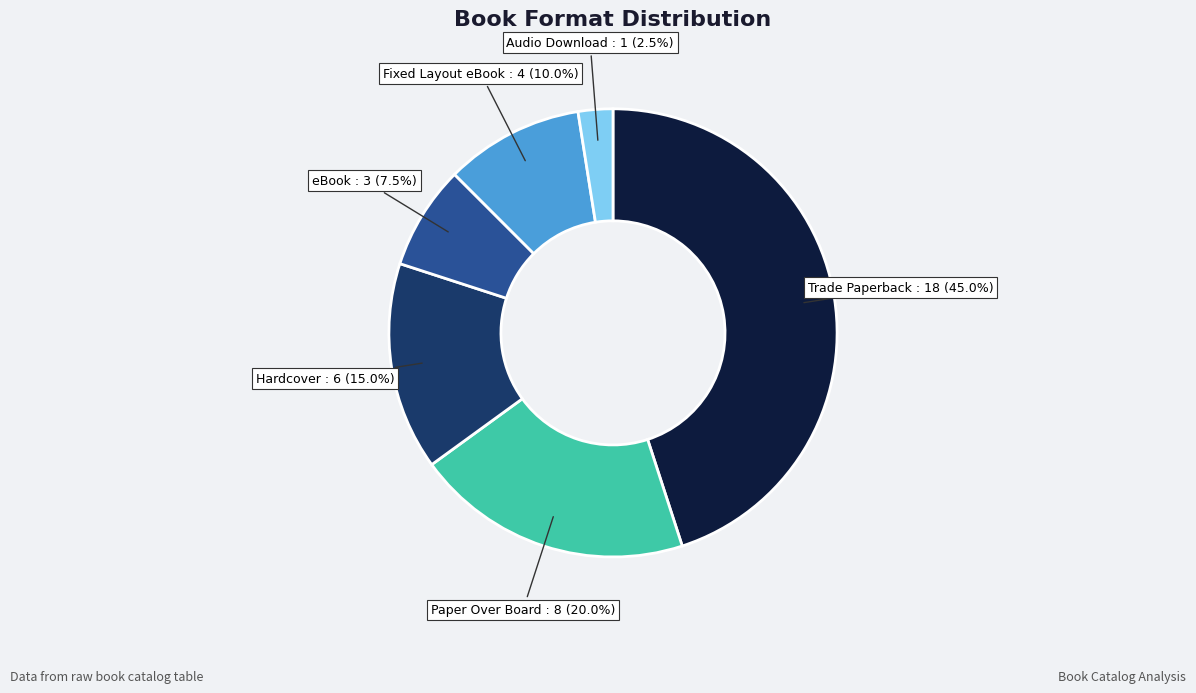

Does any single category account for the majority?

No